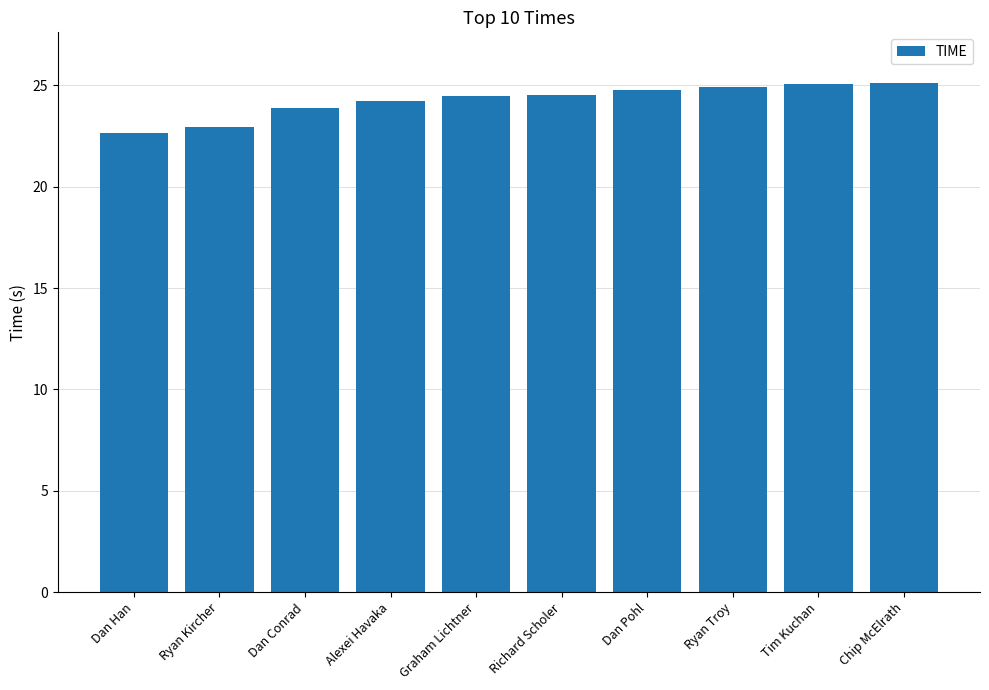

How many categories are shown in the chart?

10